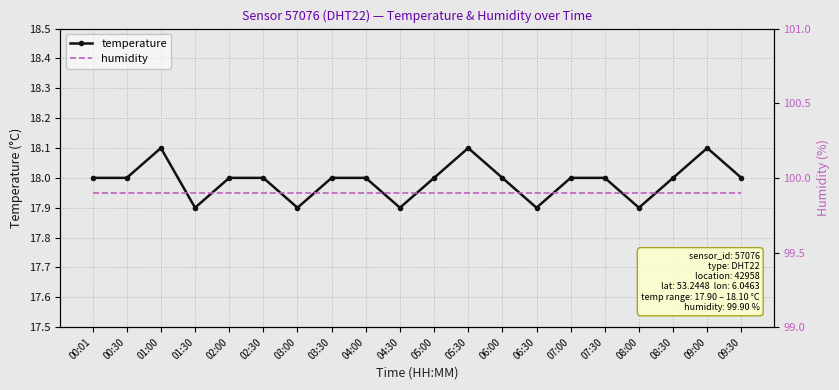

Which series has the largest range (max minus min)?

temperature